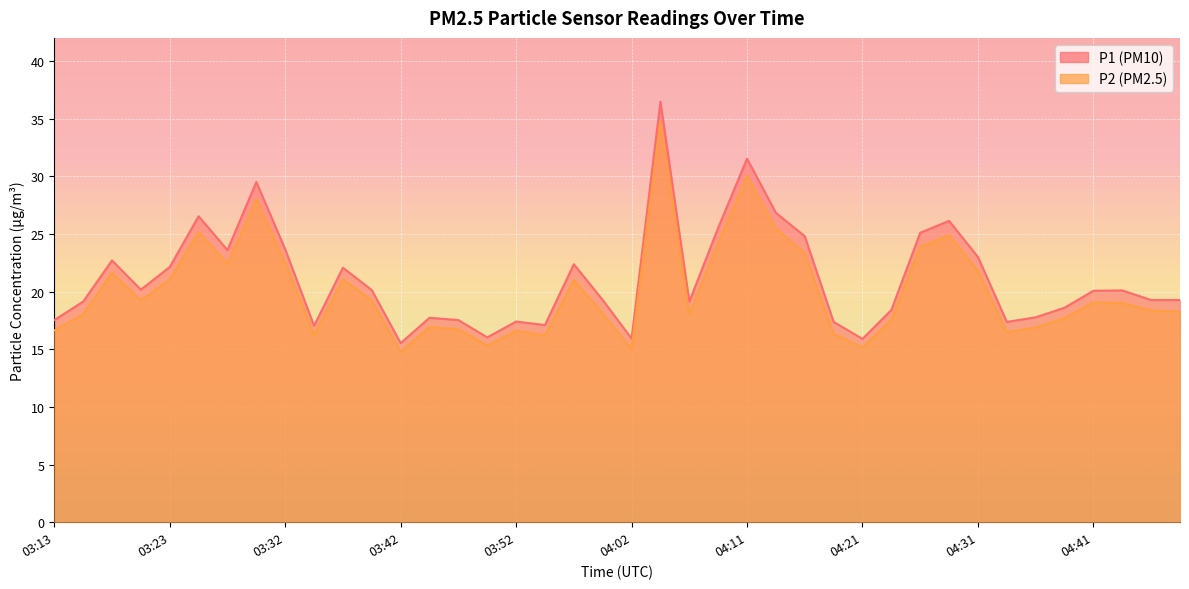

How many lines are shown in the chart?

2